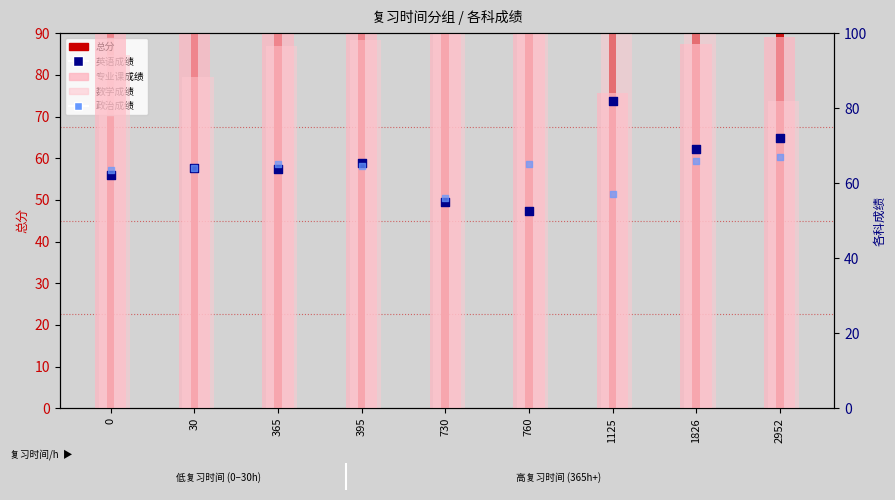

At how many categories does at least one series exceed 98?

9